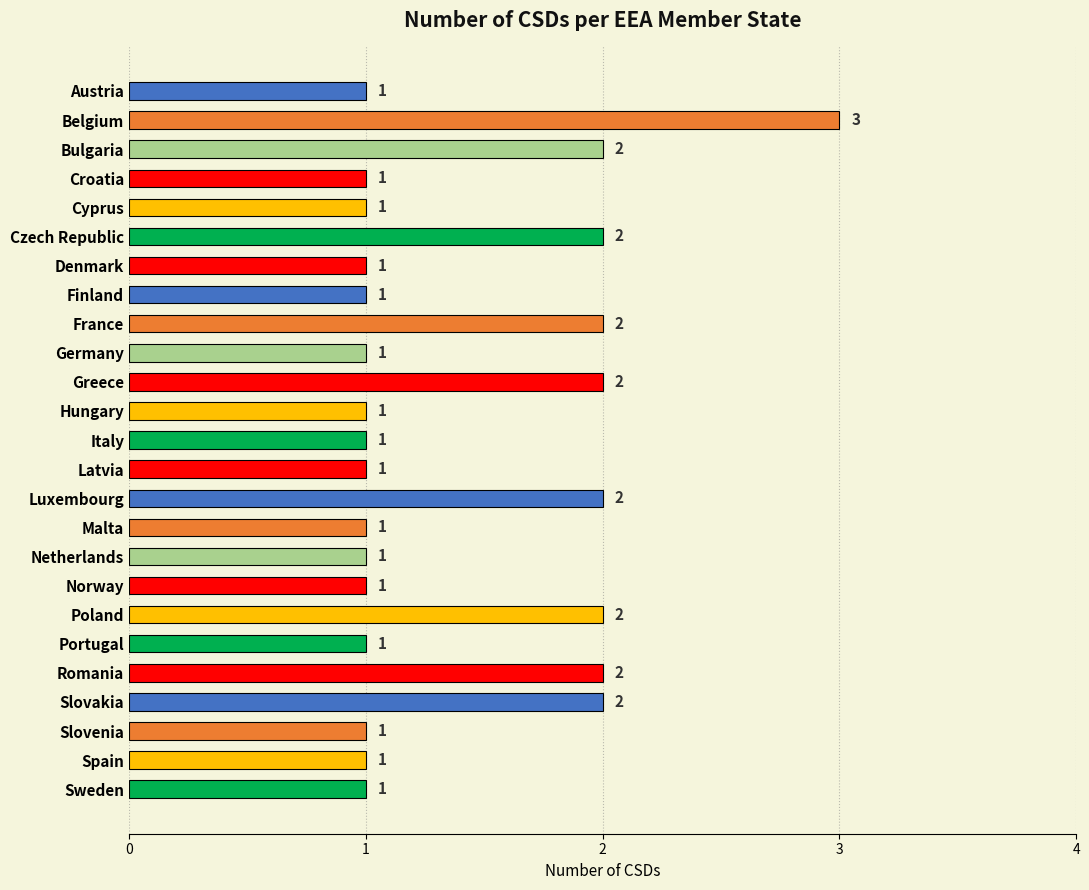

The chart shows a value of 1 at Slovenia. True or false?

True